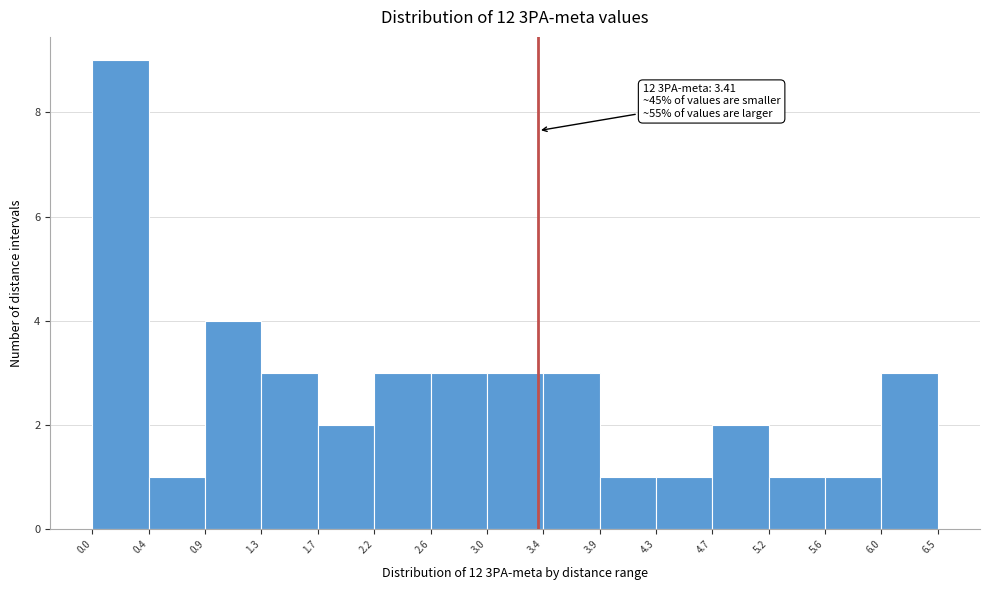

Which range on the x-axis has the tallest bar?

0.0 to 0.4